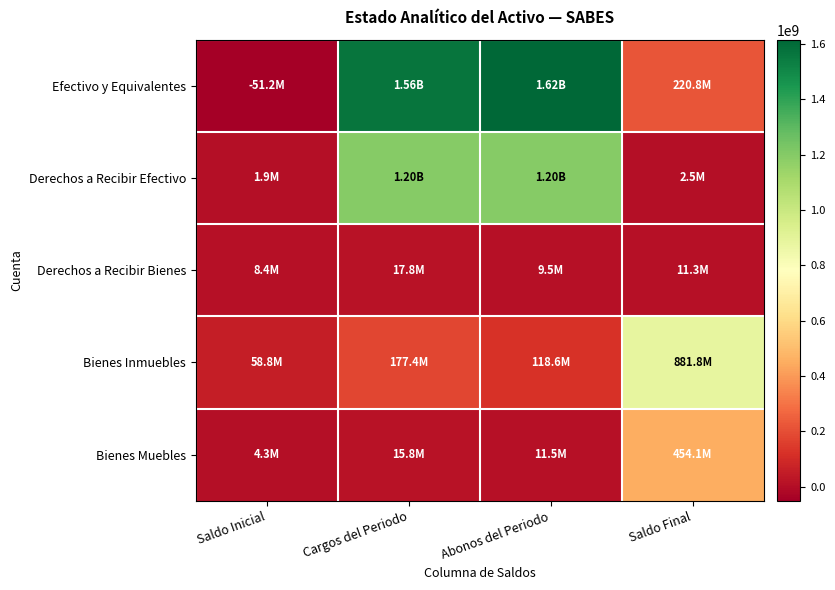

Rank the series at Cargos del Periodo from highest to lowest value.

Efectivo y Equivalentes, Derechos a Recibir Efectivo, Bienes Inmuebles, Derechos a Recibir Bienes, Bienes Muebles